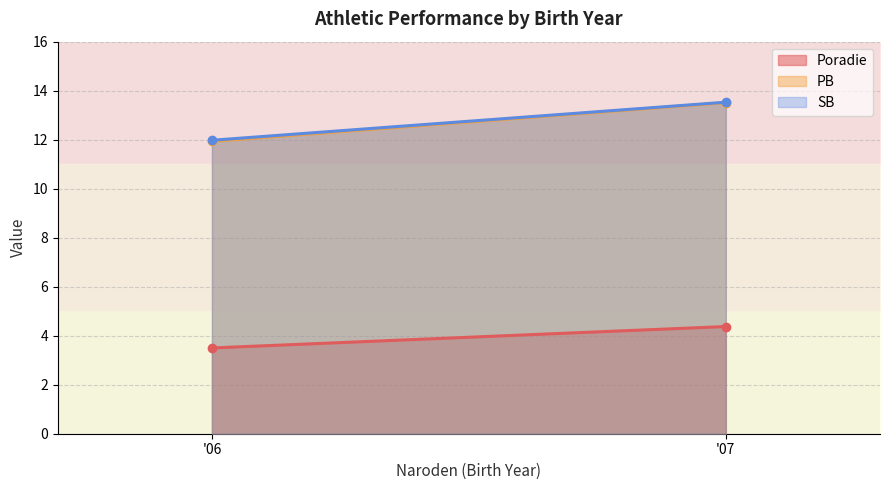

Read the SB value at '06.

12.0